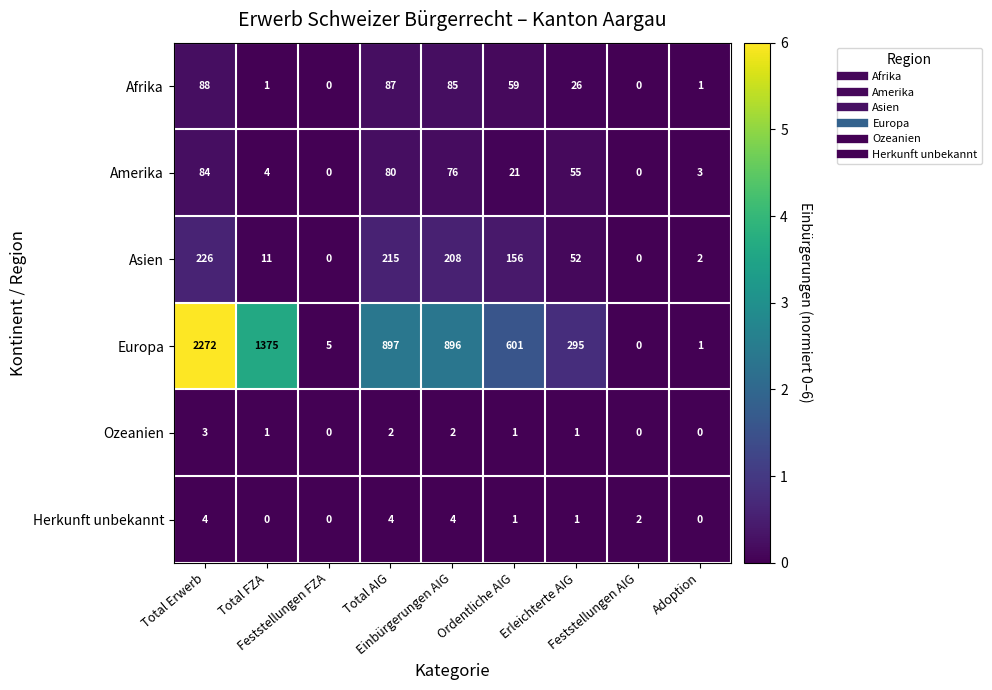

At Total AIG, list the series in order from largest to smallest.

Europa, Asien, Afrika, Amerika, Herkunft unbekannt, Ozeanien